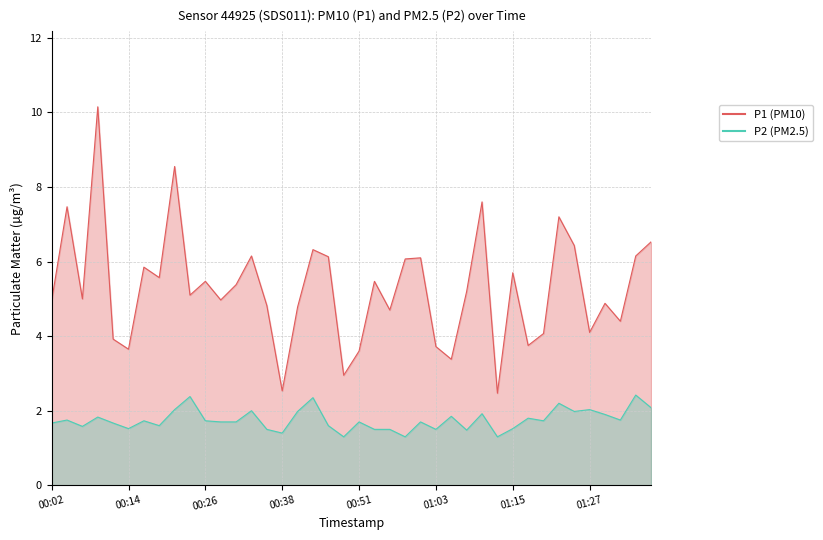

Which label corresponds to the smallest value in the chart?

00:48